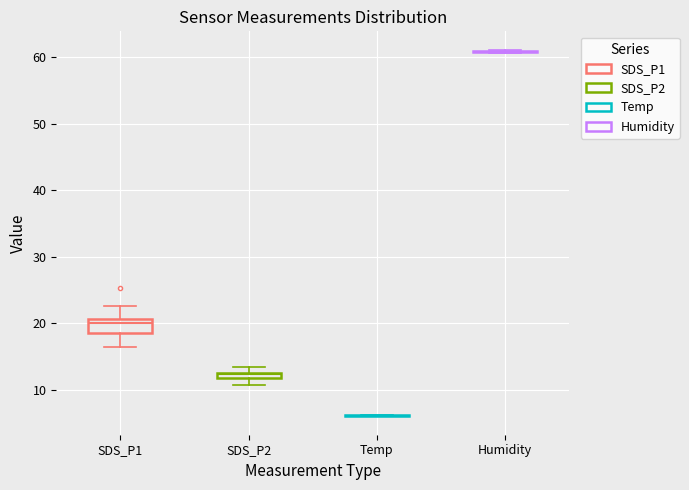

Comparing the boxes themselves (not the whiskers), which one is the tallest?

SDS_P1